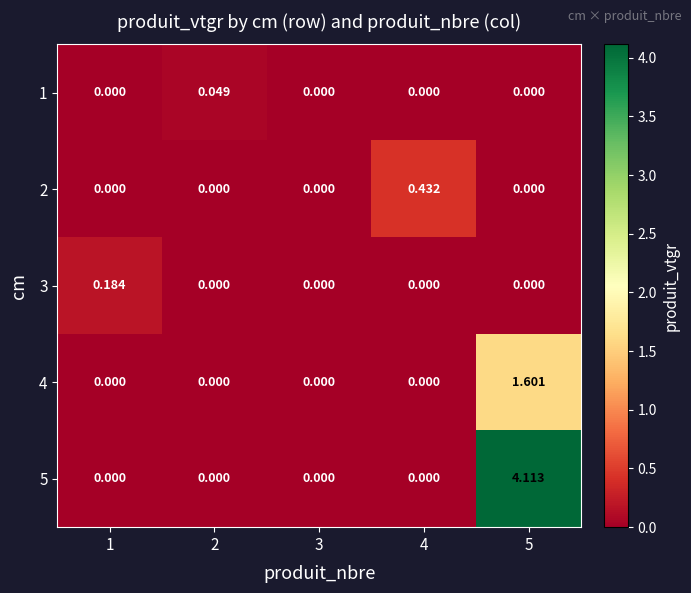

Count the number of data series in this chart.

5